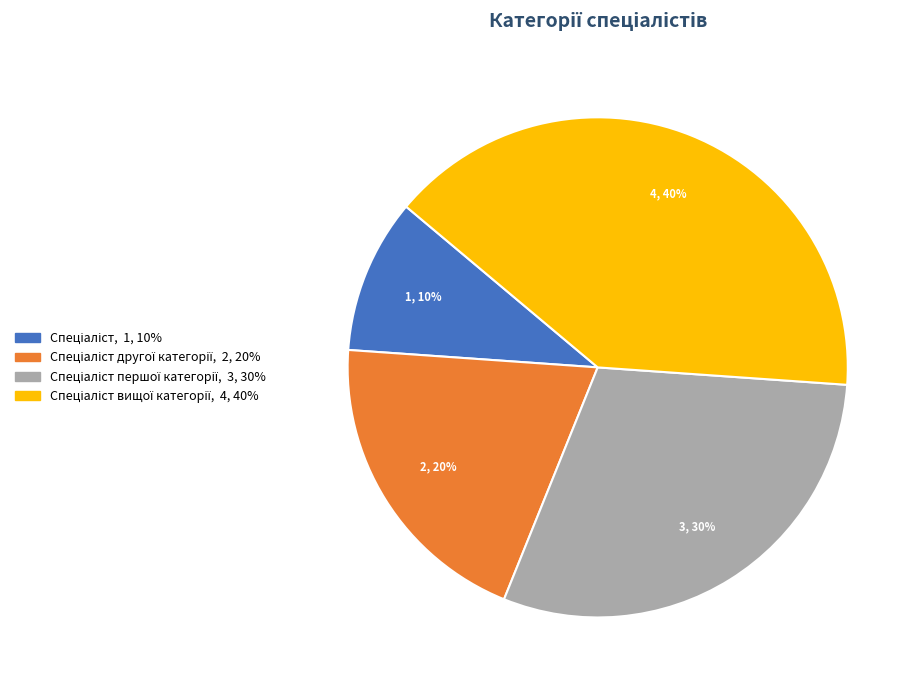

Does any single category account for the majority?

No